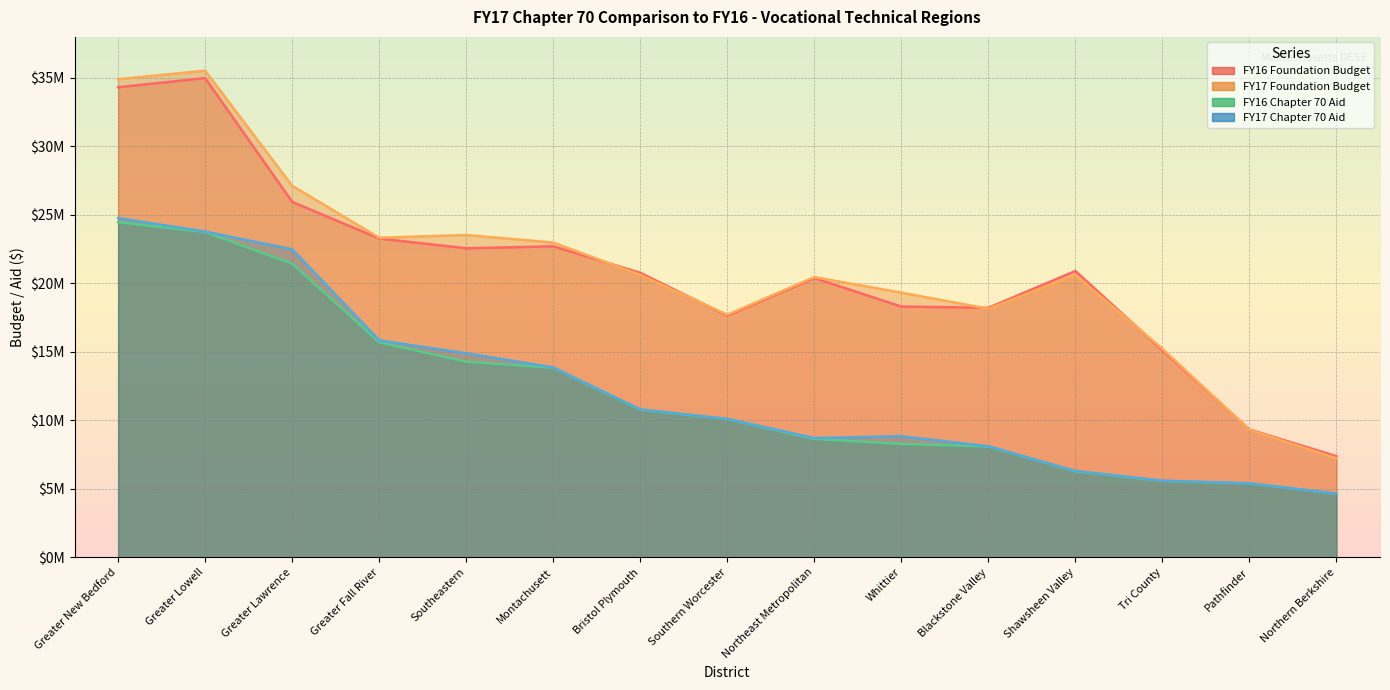

What is the maximum value for FY16 Chapter 70 Aid?

24469332